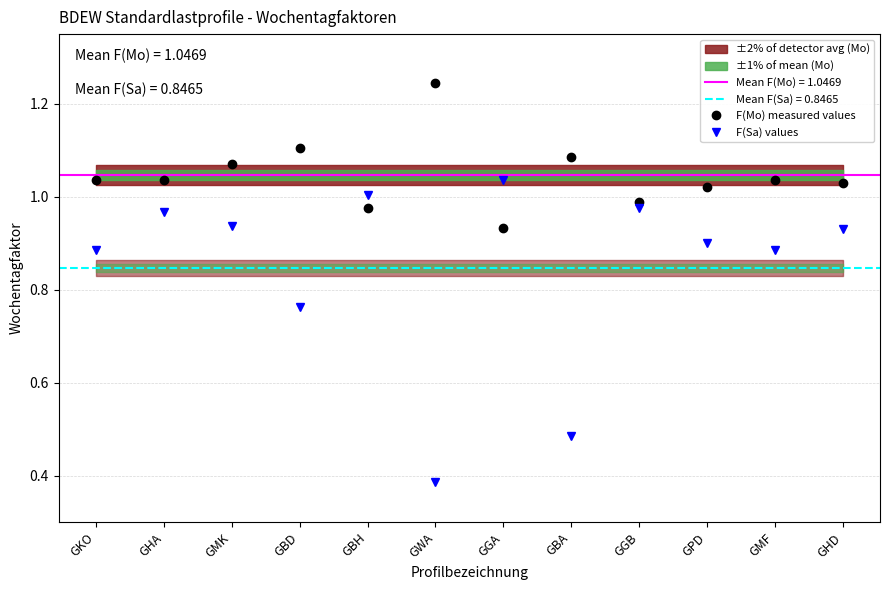

What is the value of the F(Mo) measured values point at the 12th from the left?

1.0